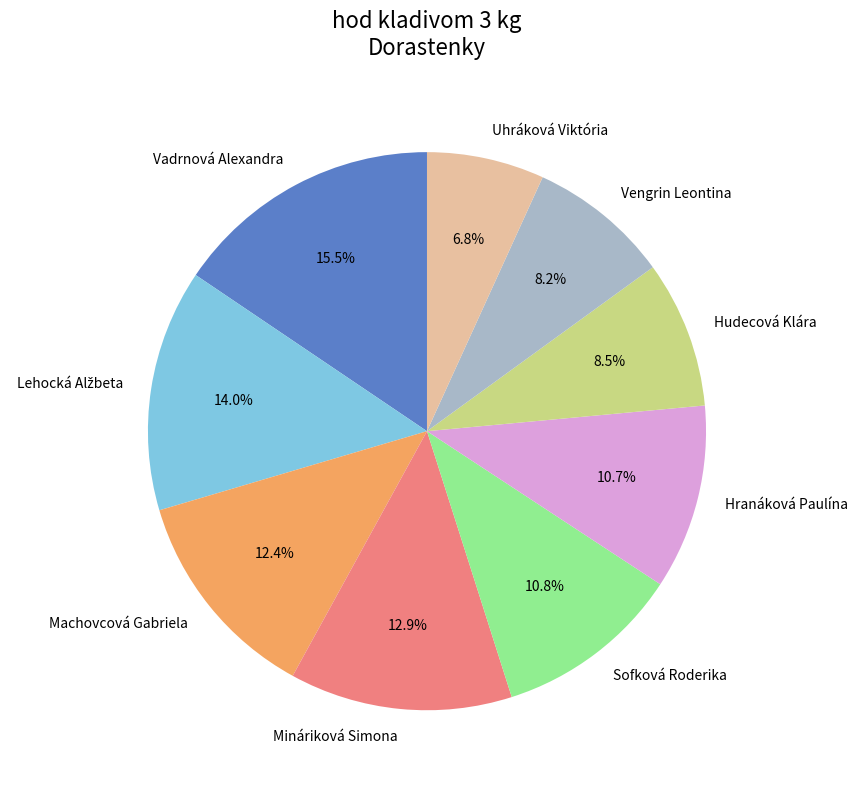

What is the ratio of the value at Vengrin Leontina to the value at Mináriková Simona?

0.6